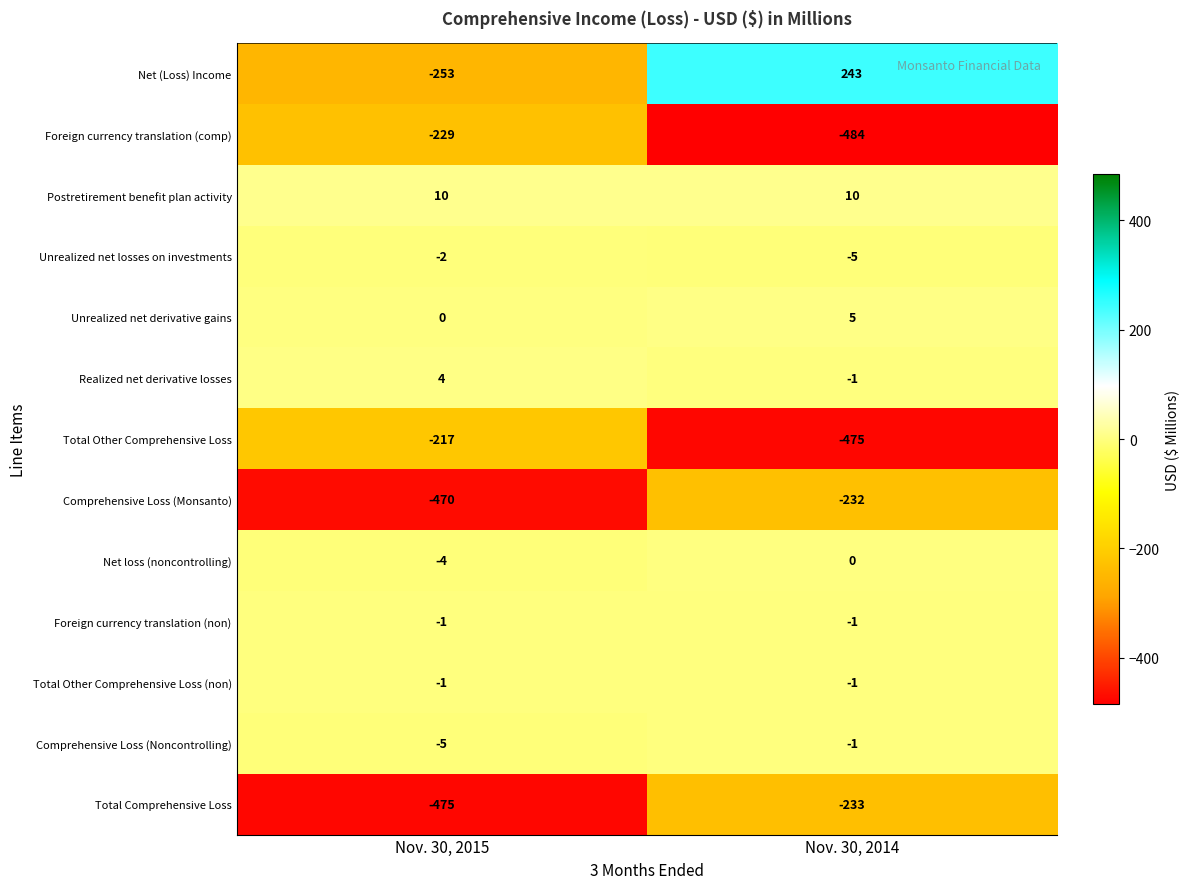

Where is Net loss (noncontrolling) nearest to the value -2?

Nov. 30, 2015